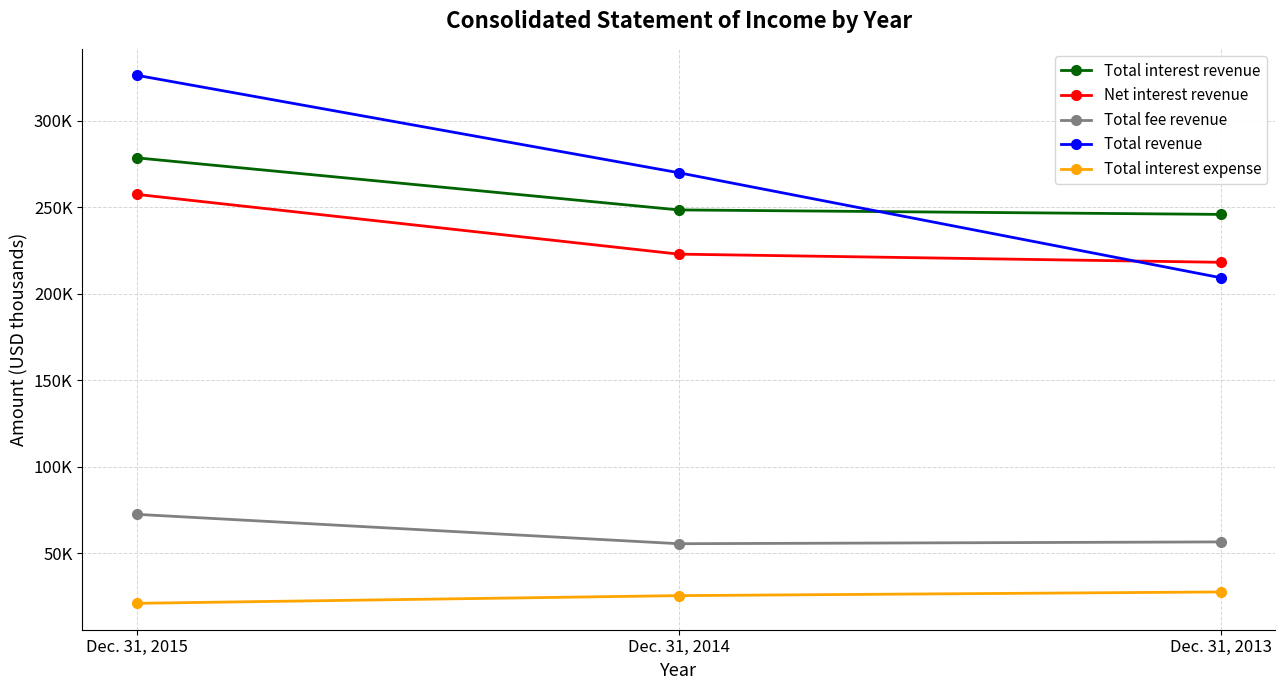

Does the chart have visible grid lines?

Yes